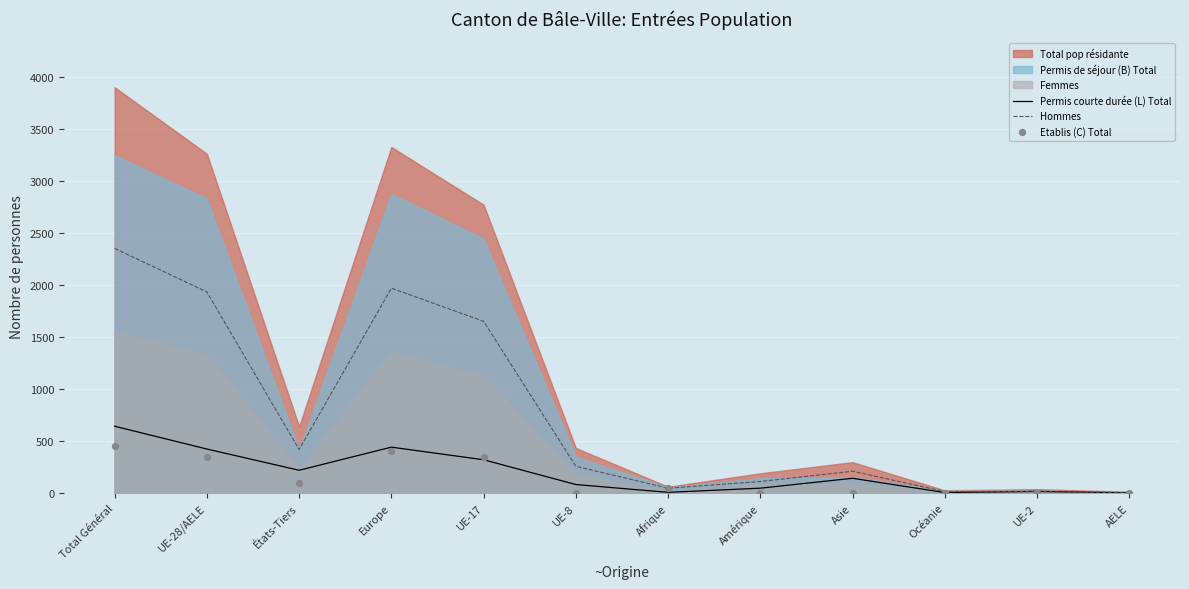

Which series has the largest Y range (max minus min)?

Hommes